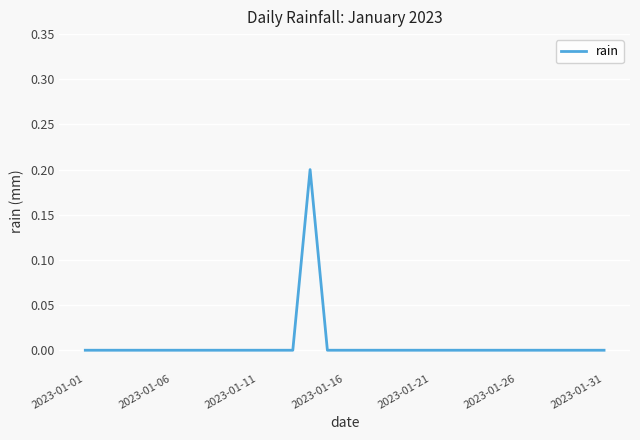

Is it true that the value at 2023-01-16 is 0.0?

True